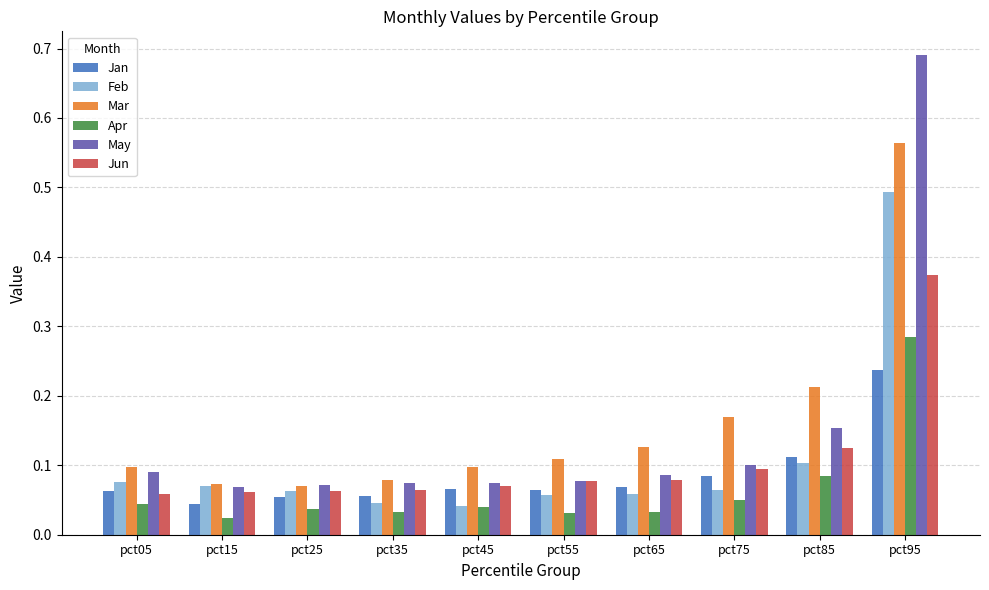

True or false: May has a value of 0.1 at pct15.

True